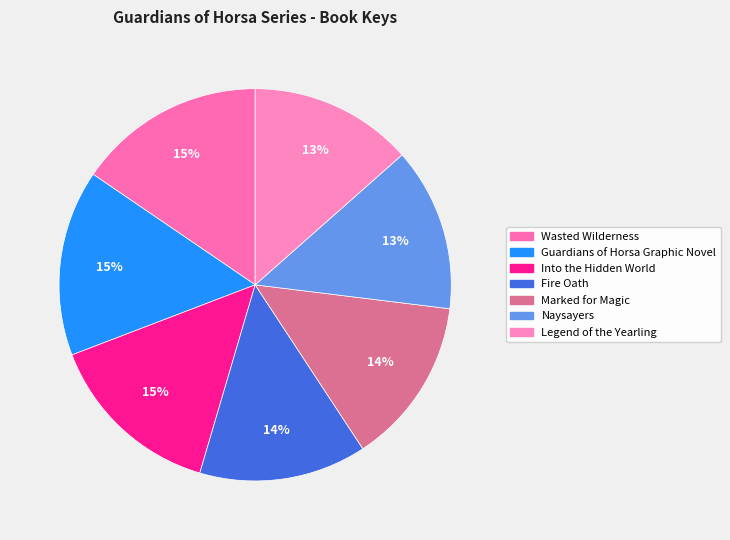

True or false: Guardians of Horsa Graphic Novel accounts for 3% of the total.

False